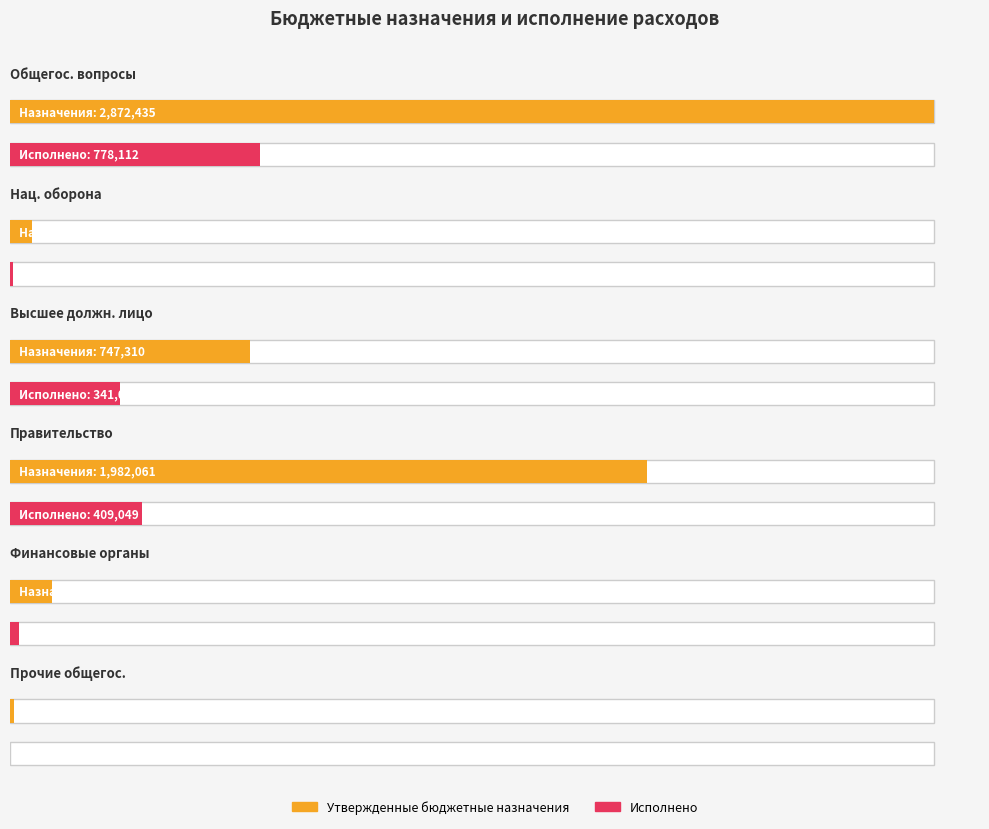

Reading left to right, what are all the values shown in this chart?

Утвержденные бюджетные назначения: 2872435.0	69300.0	747310.0	1982060.8	130022.0	13042.2
Исполнено: 778111.6	8249.5	341007.4	409049.2	28055.0	0.0